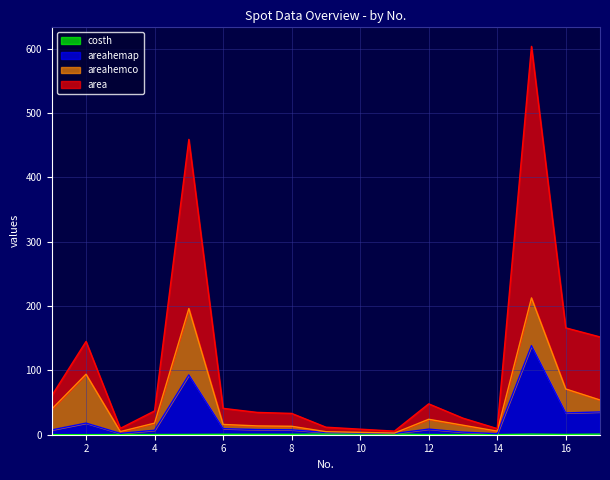

What is the value of the areahemap point at the 2nd from the left?

18.1